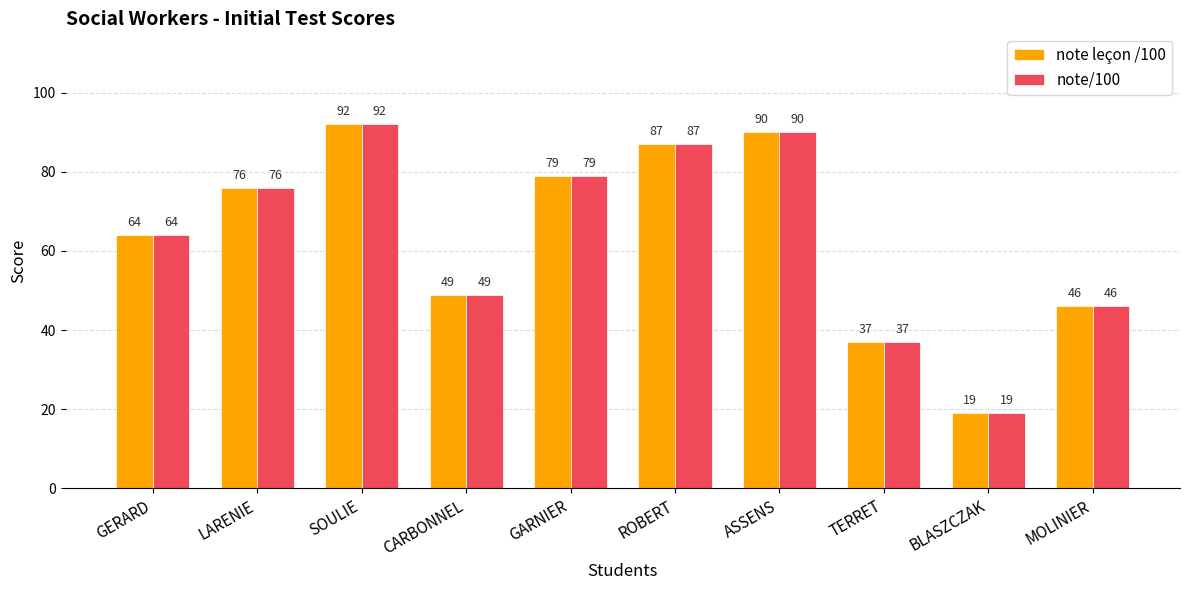

What is the sum of the note/100 values at TERRET and SOULIE?

129